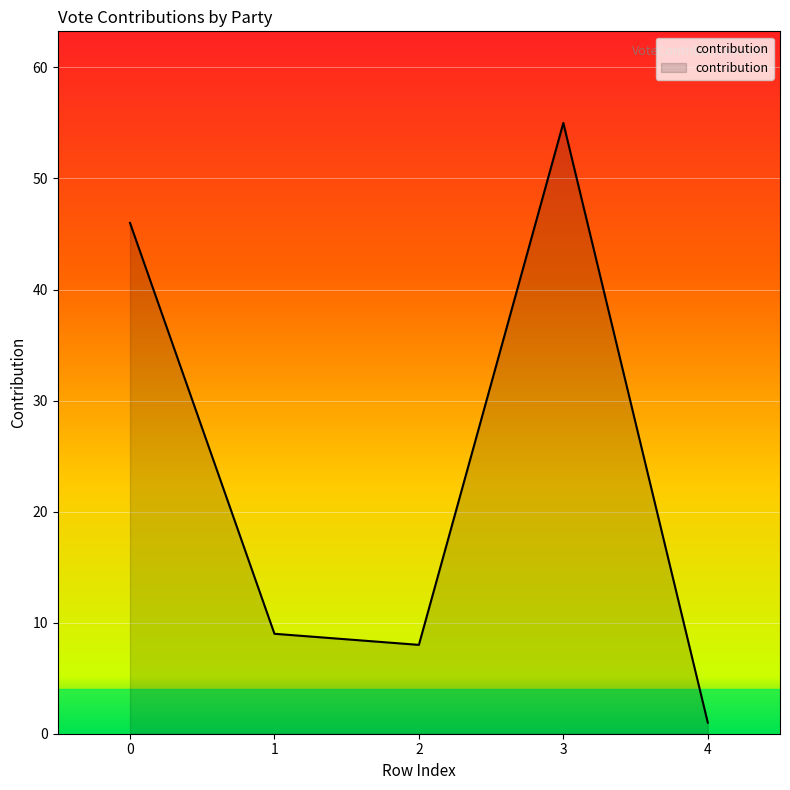

Between 1 and 3, which is larger?

3